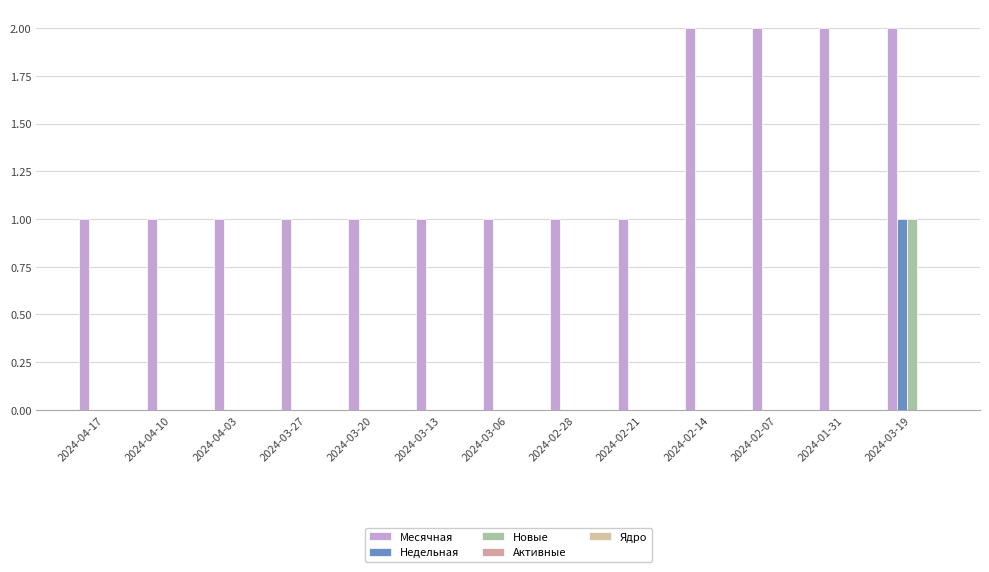

Which series has the largest range (max minus min)?

Месячная